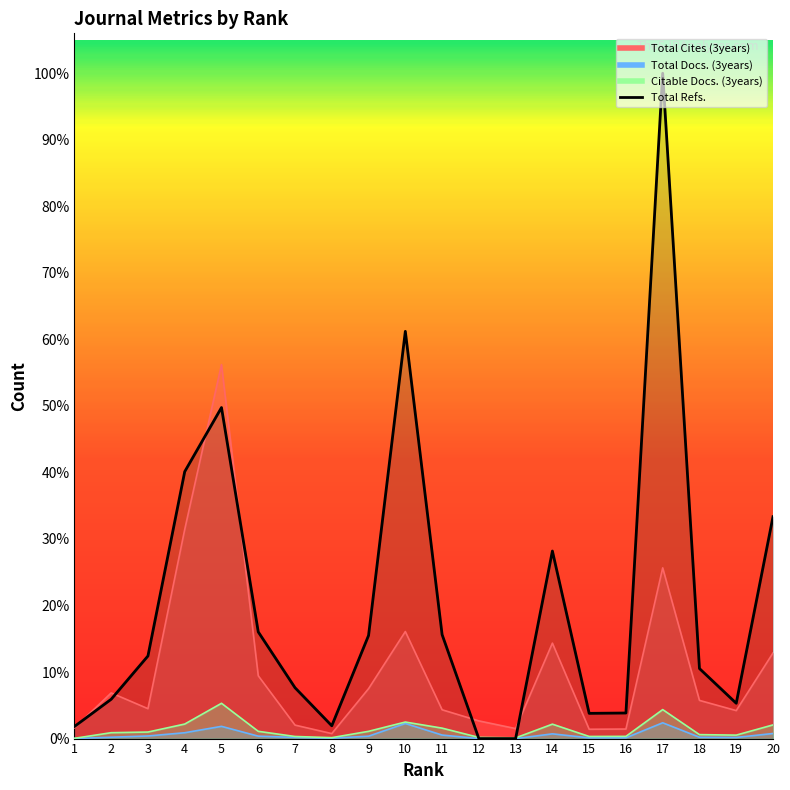

What is the difference between the highest and lowest values at 15?

946